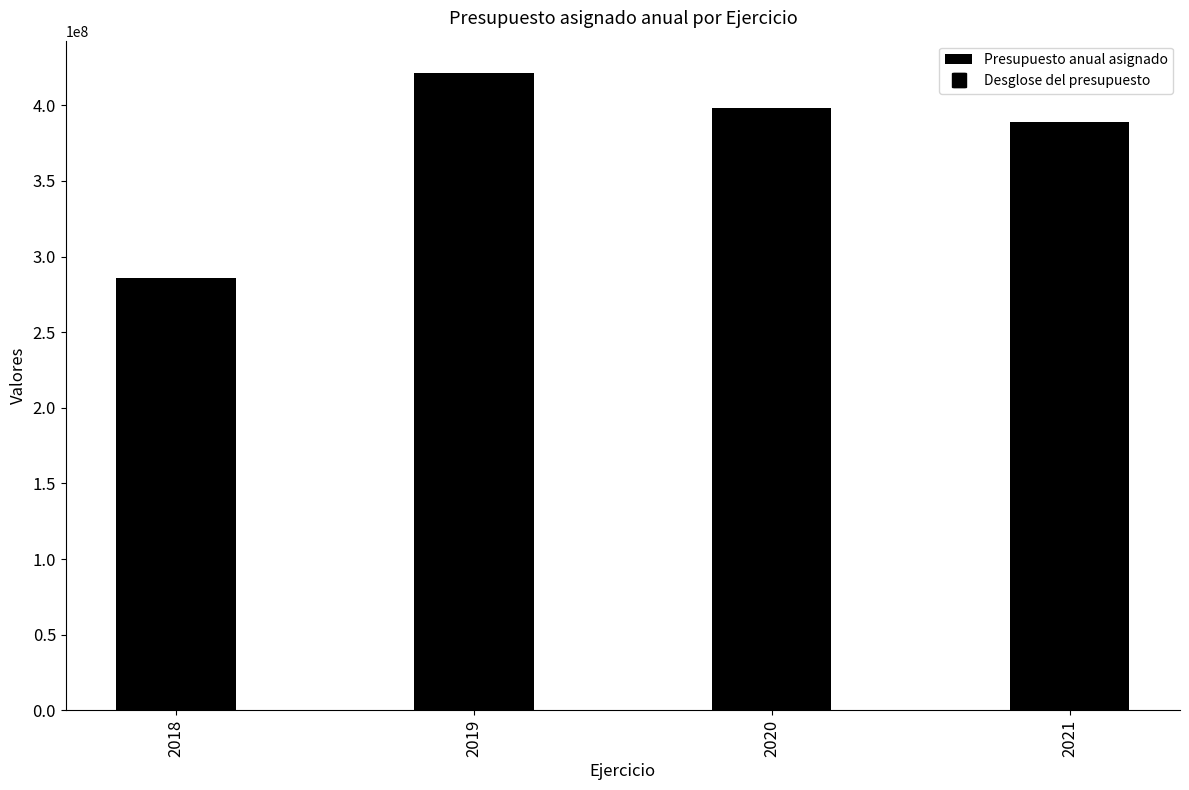

Approximately how many times larger is the value at 2021 compared to 2019?

0.9